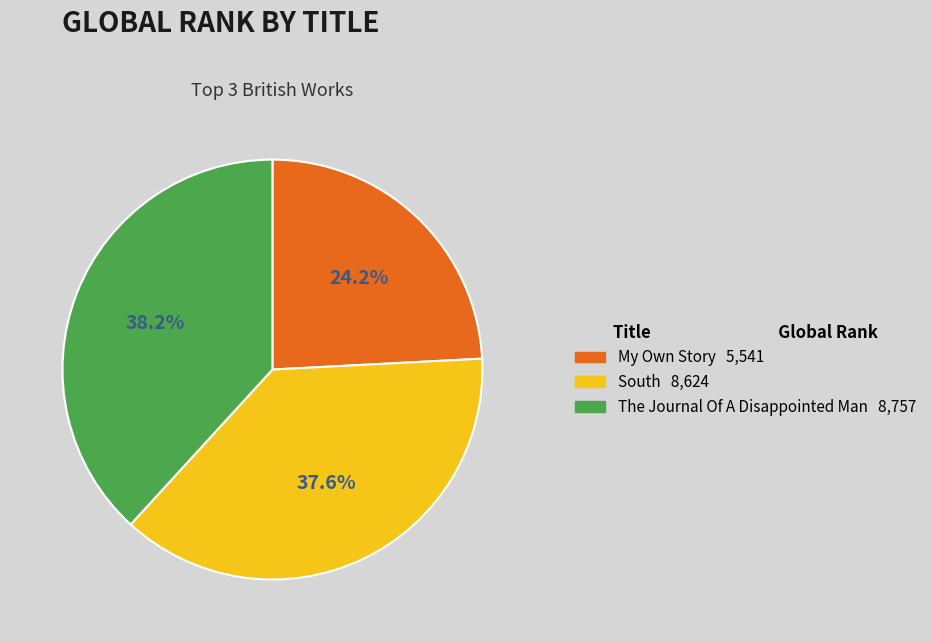

Which slice is the smallest?

My Own Story